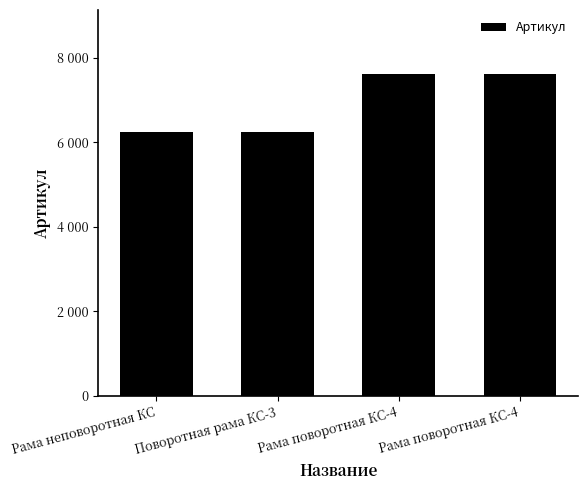

Rank the categories by value from lowest to highest.

Рама неповоротная КС, Поворотная рама КС-3, Рама поворотная КС-4, Рама поворотная КС-4